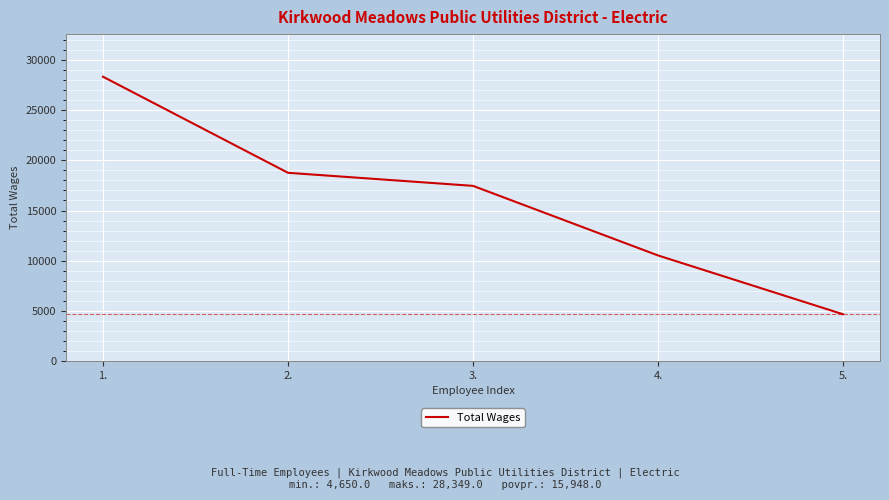

List the labels in order of value, largest first.

1., 2., 3., 4., 5.